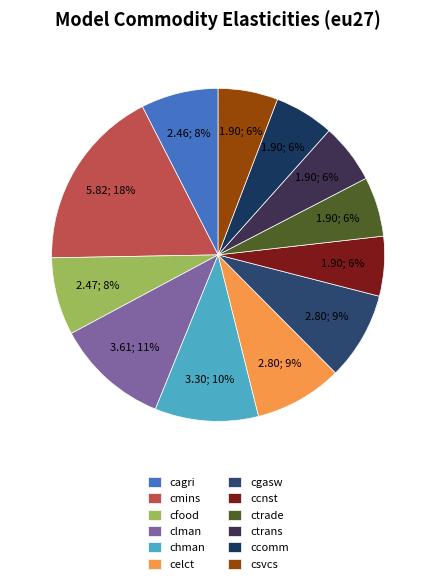

Does ctrans account for over 50% of the chart?

No